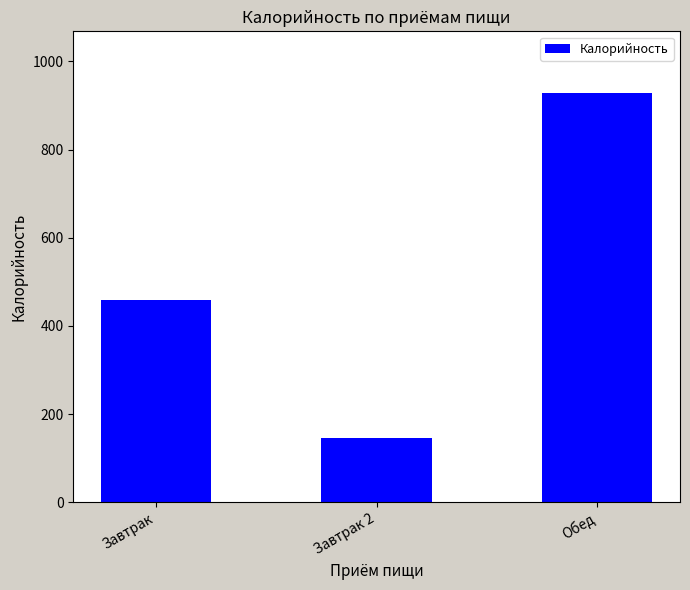

What value does the data have at Завтрак?

459.9